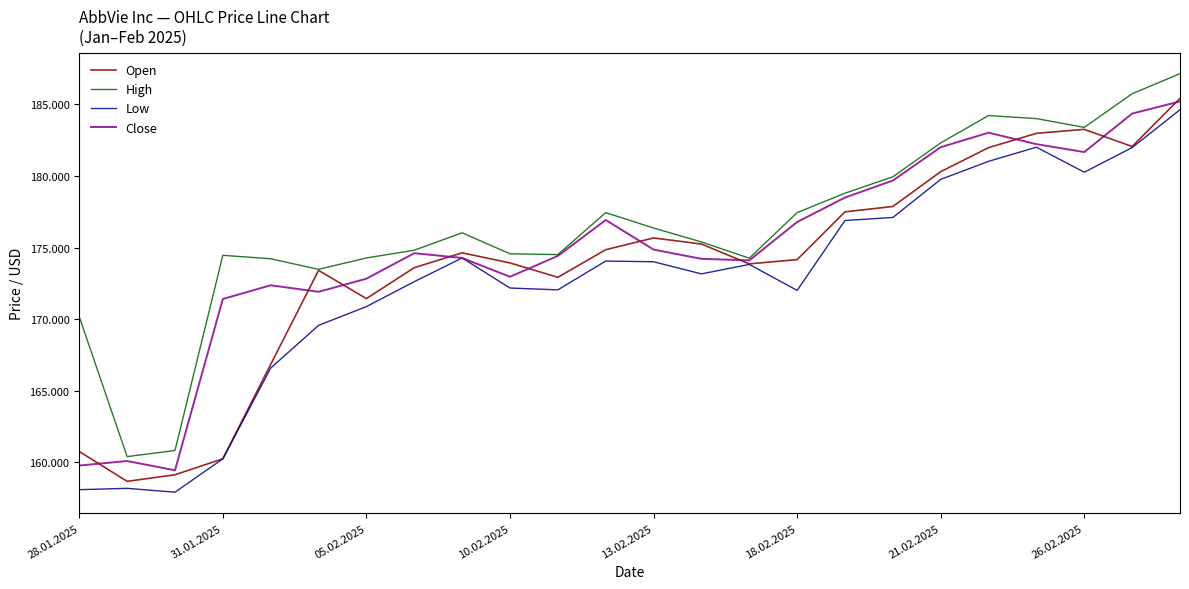

True or false: Open and High intersect in this chart.

False